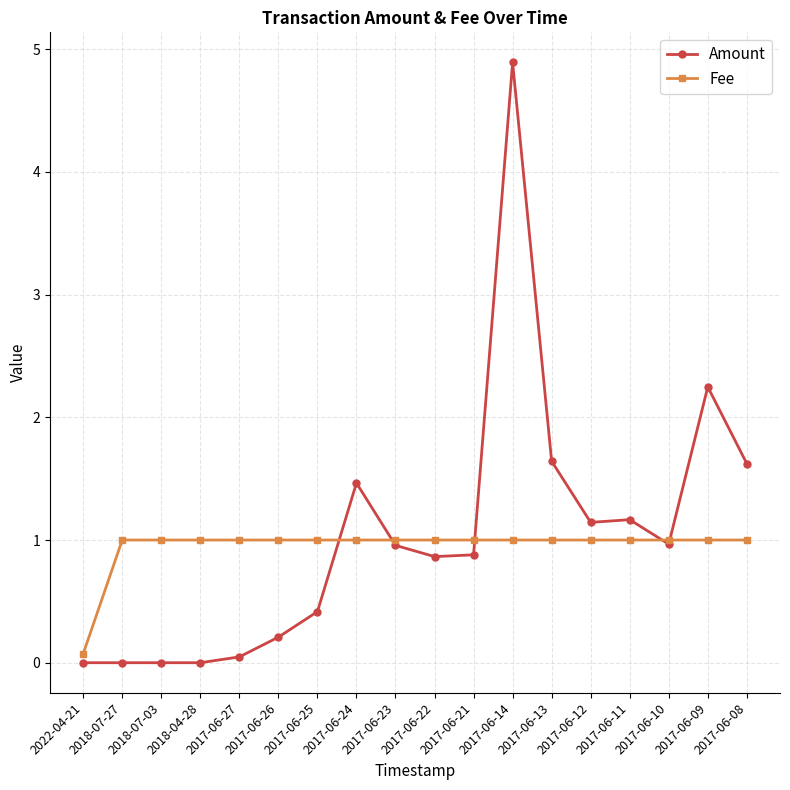

List the series in order of their peak value, highest first.

Amount, Fee